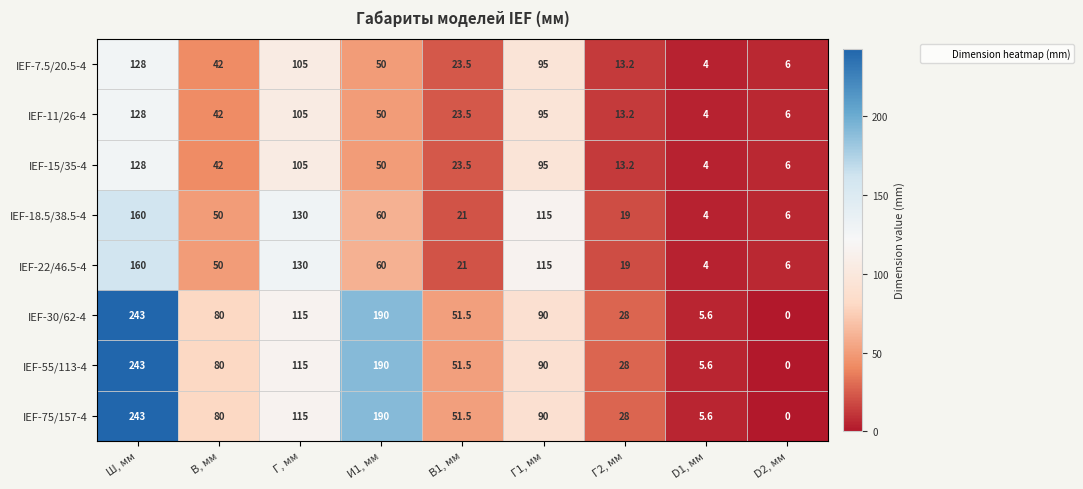

True or false: IEF-11/26-4 has a value of 1.2 at D1, мм.

False